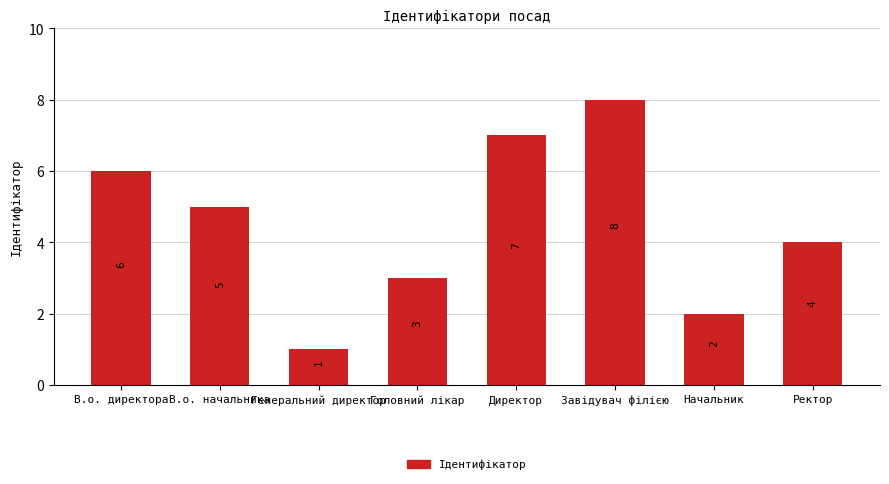

Read the value at Ректор.

4